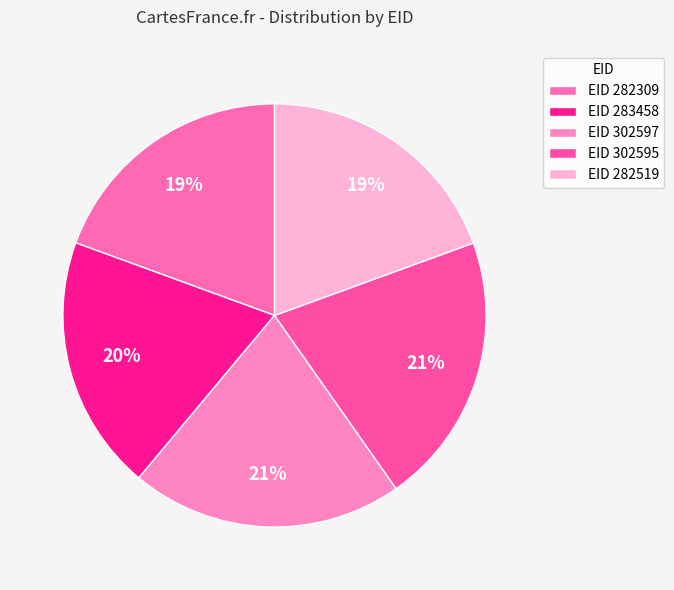

Count the number of slices in the pie.

5